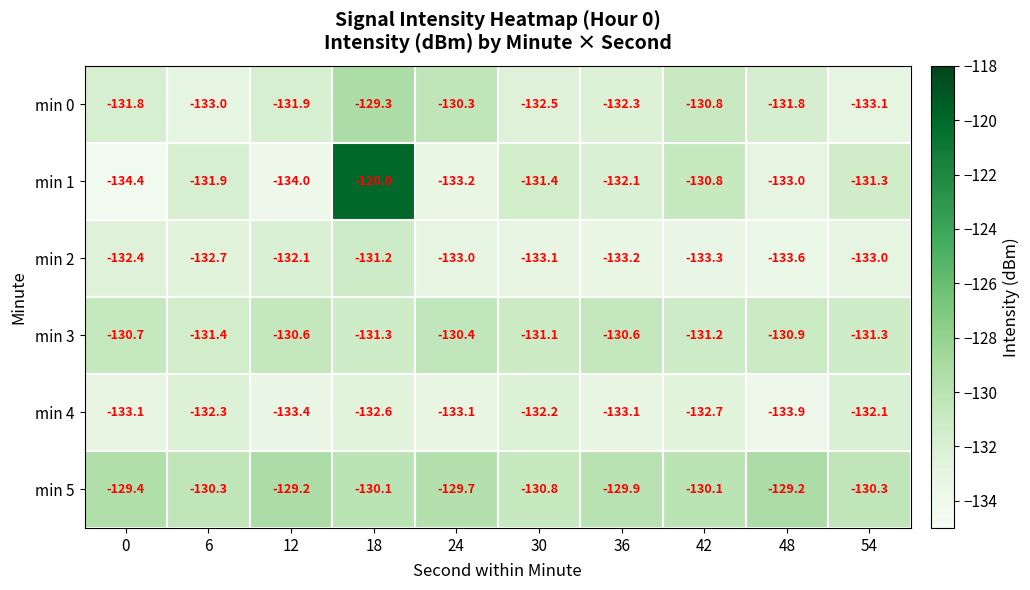

What is the minimum value shown in the chart?

-134.4